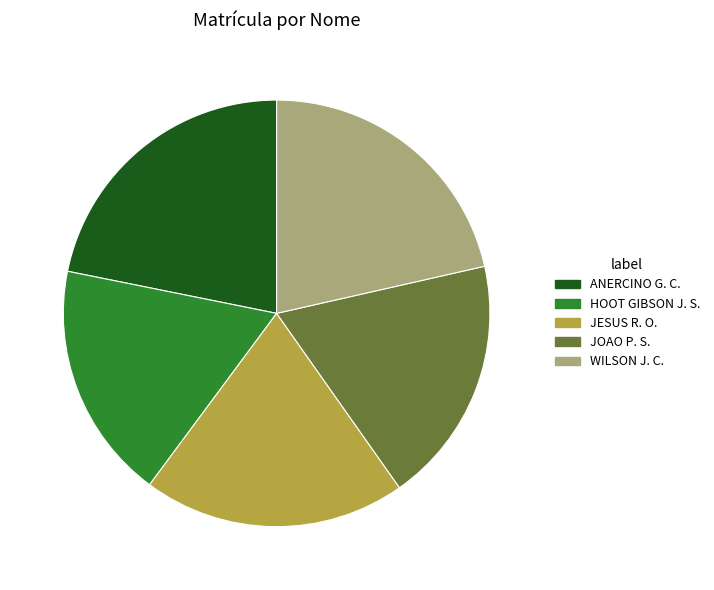

Does any single category account for the majority?

No